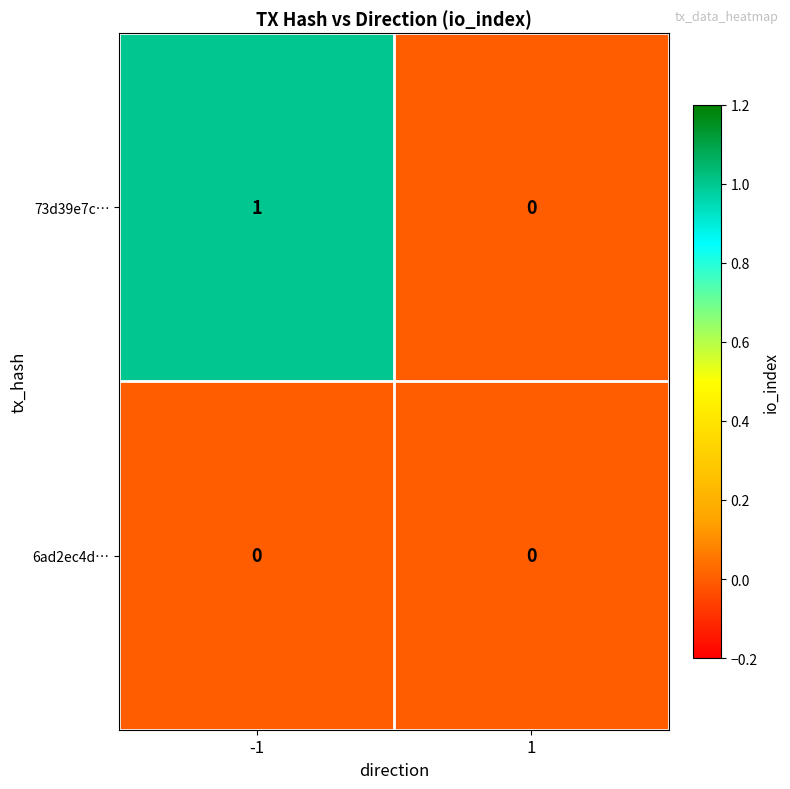

Rank the series by their average value, from lowest to highest.

6ad2ec4d…, 73d39e7c…